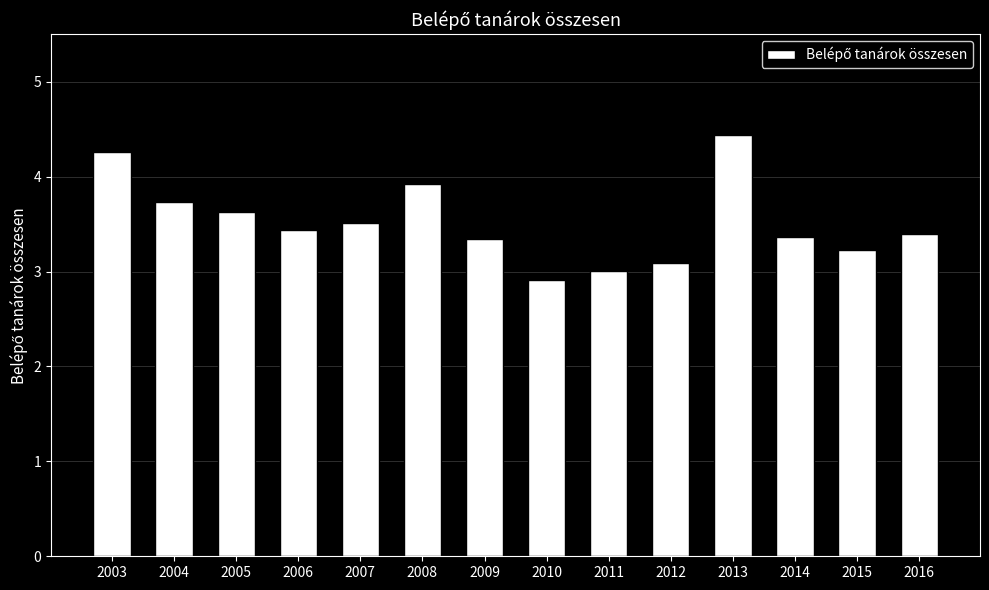

Where is the data nearest to the value 3?

2011